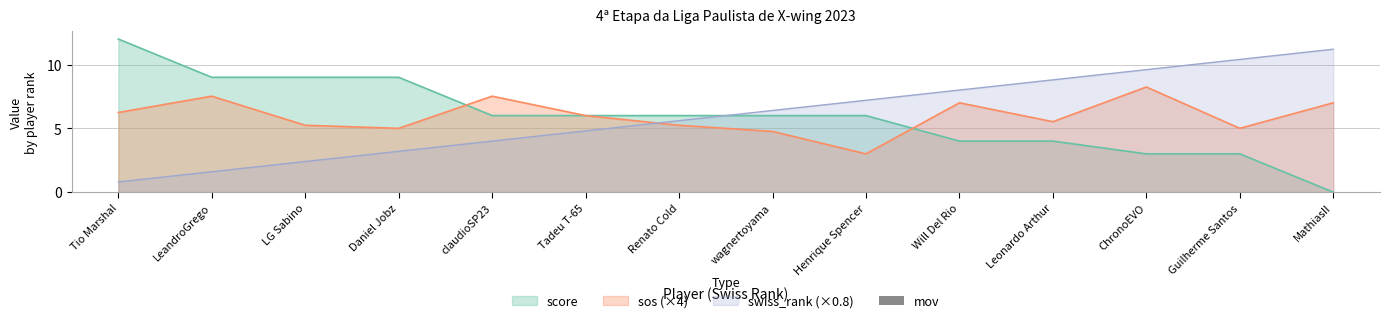

The value of swiss_rank (×0.8) at Henrique Spencer is 7.2. True or false?

True